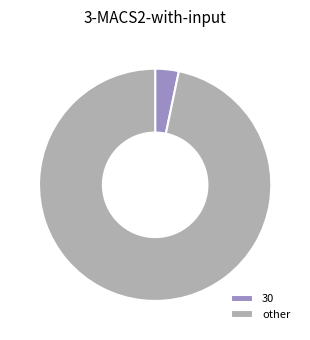

How many slices are in this pie chart?

2